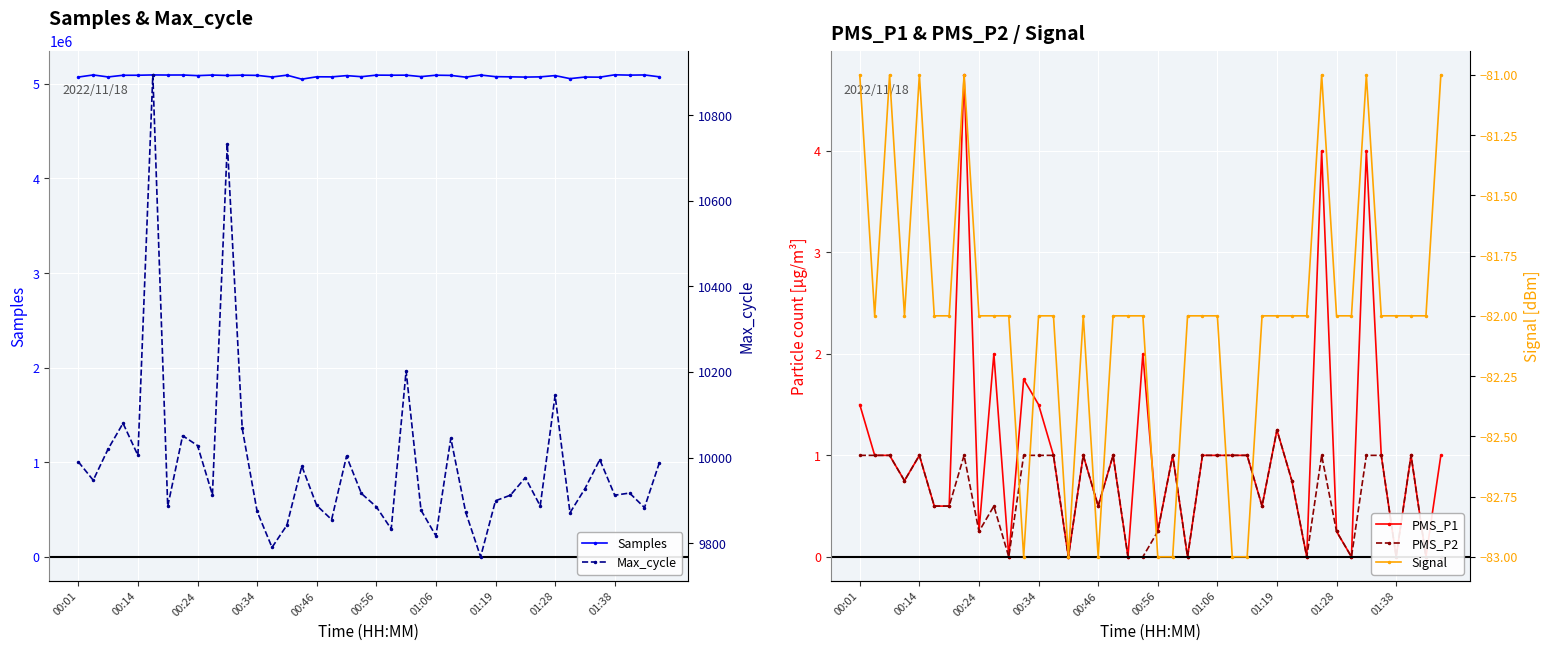

At how many categories does at least one series exceed 3794550?

40